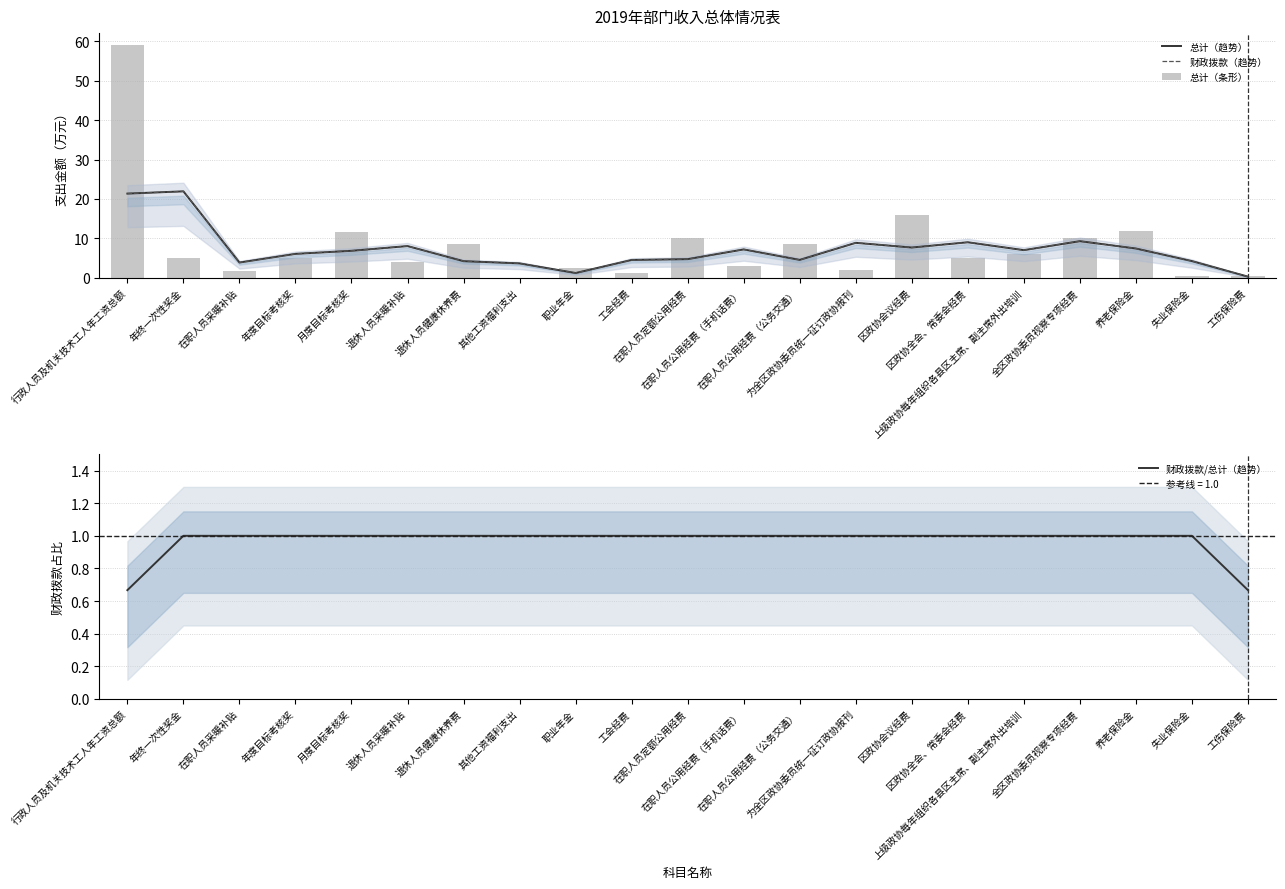

Where is 总计（条形） nearest to the value 29?

区政协会议经费